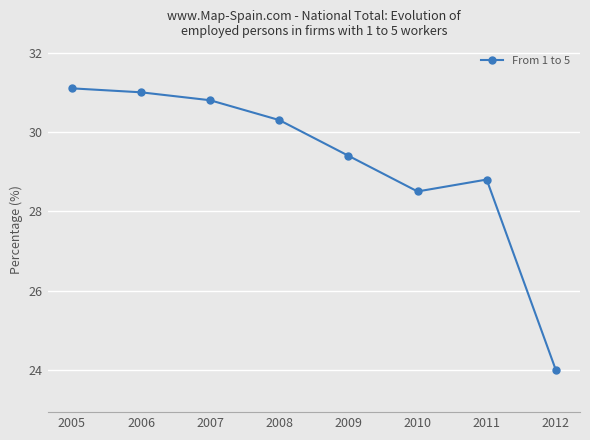

Rank the categories by value from lowest to highest.

2012, 2010, 2011, 2009, 2008, 2007, 2006, 2005